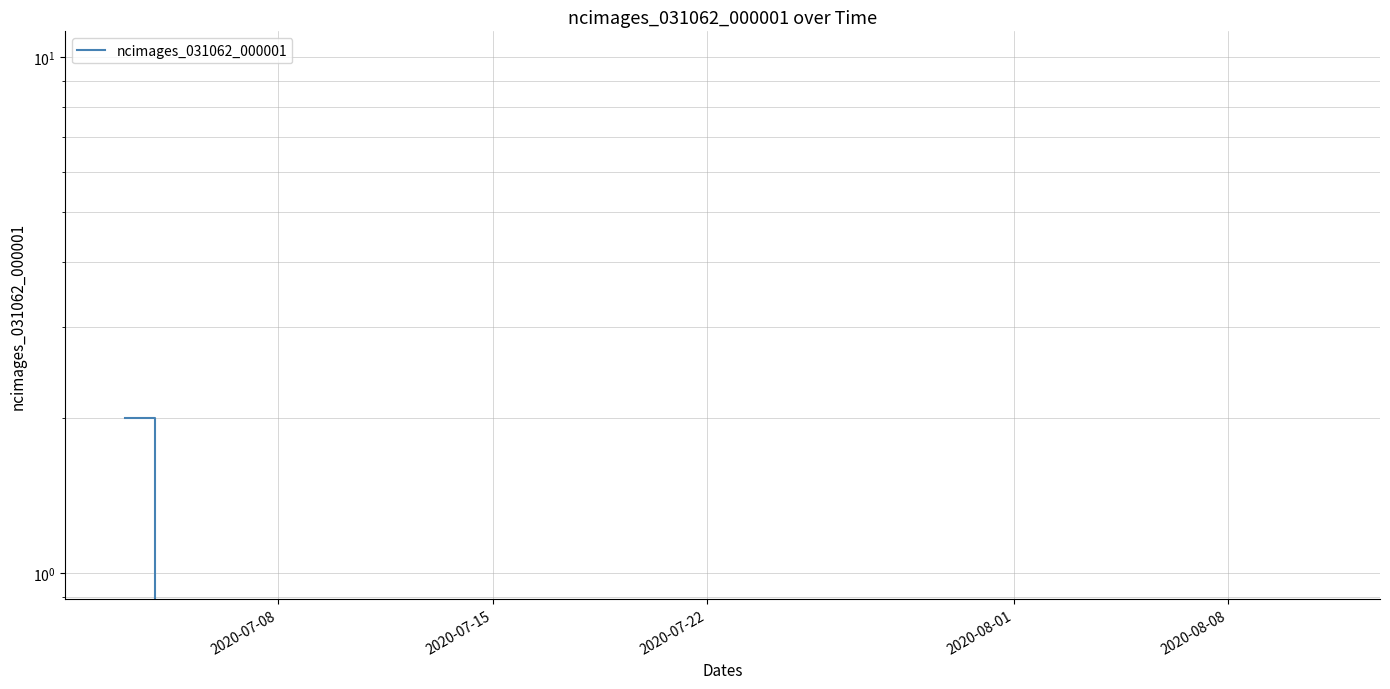

At which label is the value closest to 1?

2020-07-08